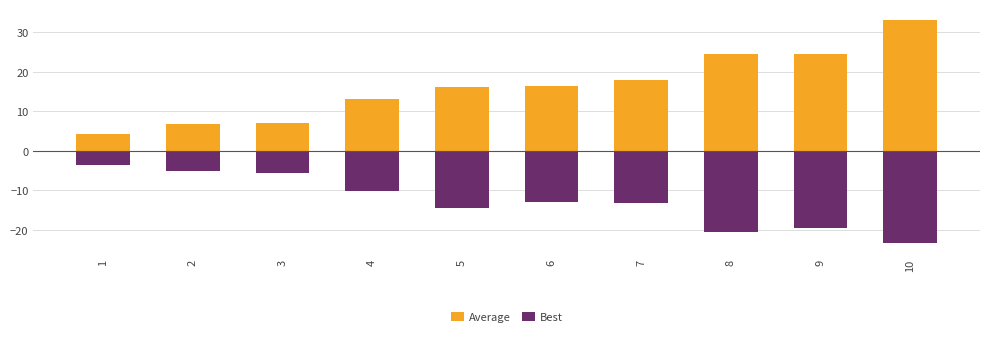

At 5, list the series in order from smallest to largest.

Best, Average